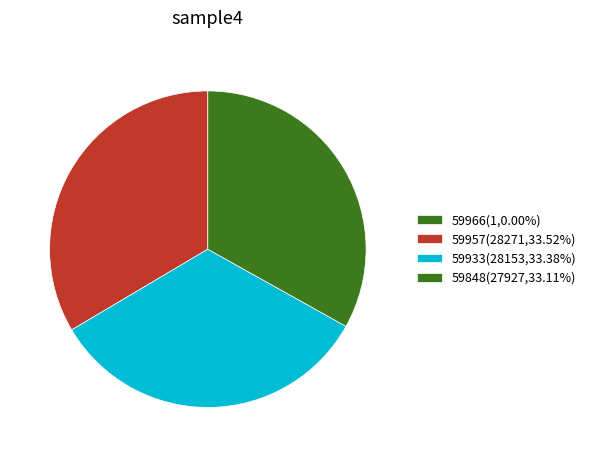

Which category has the biggest portion of the pie?

59957